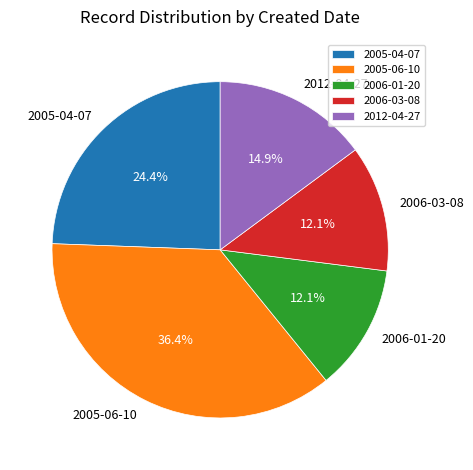

What percentage is NOT represented by 2006-03-08?

87.9%